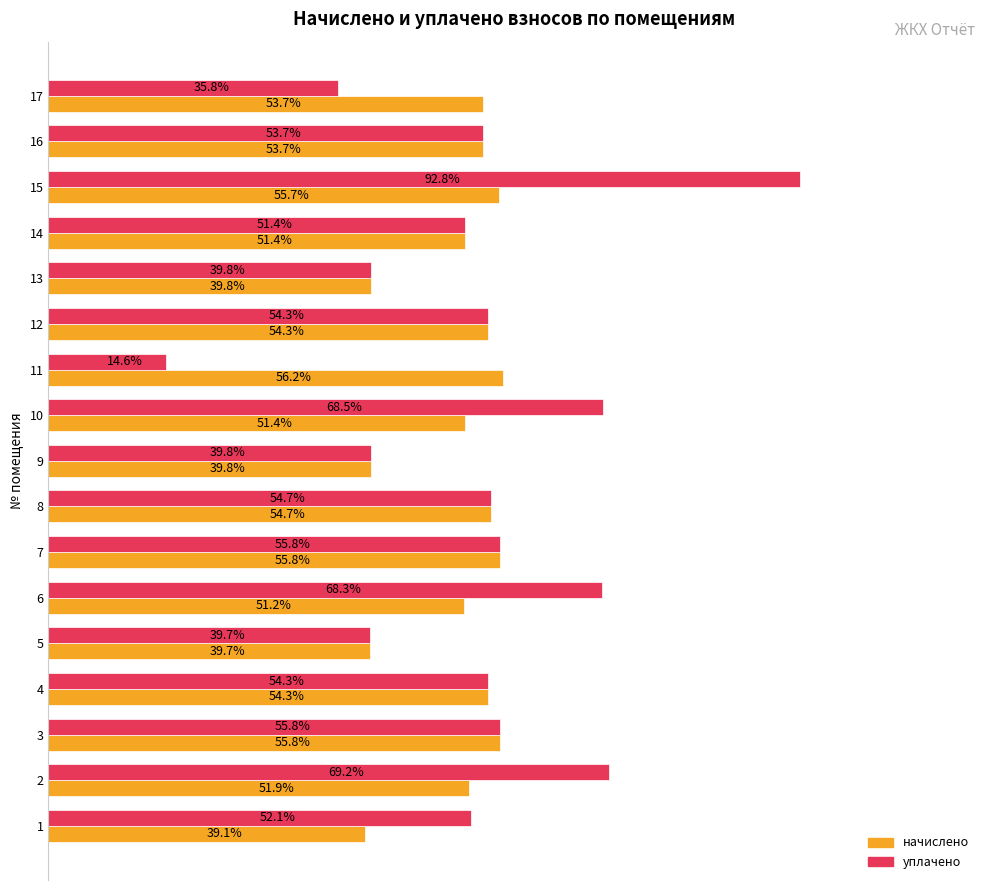

List the series in order of their overall mean, lowest first.

начислено, уплачено